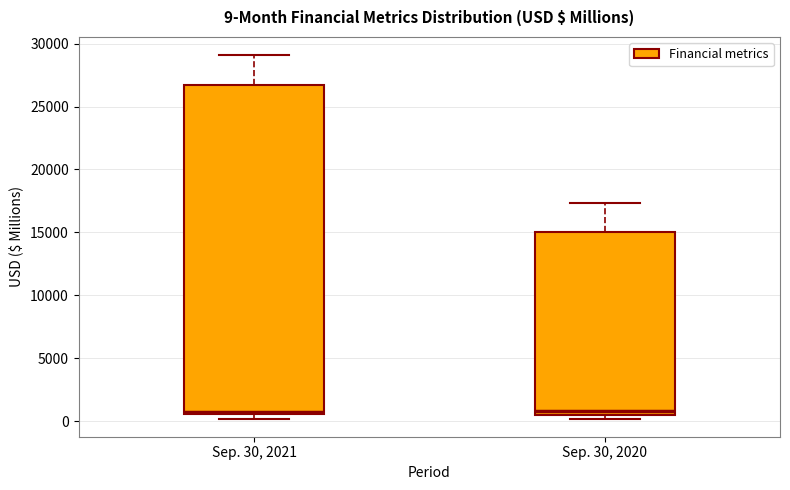

Comparing the boxes themselves (not the whiskers), which one is the tallest?

Sep. 30, 2021